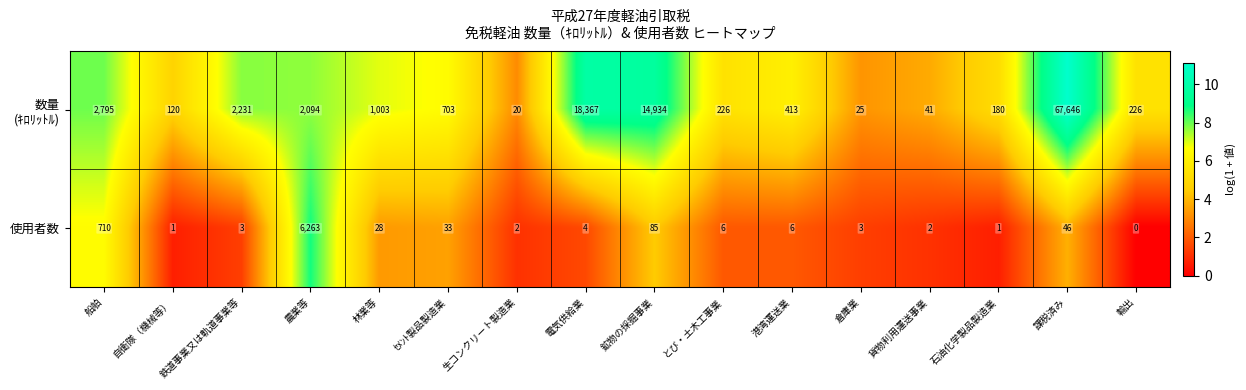

What is the sum of all 使用者数 values?

7193